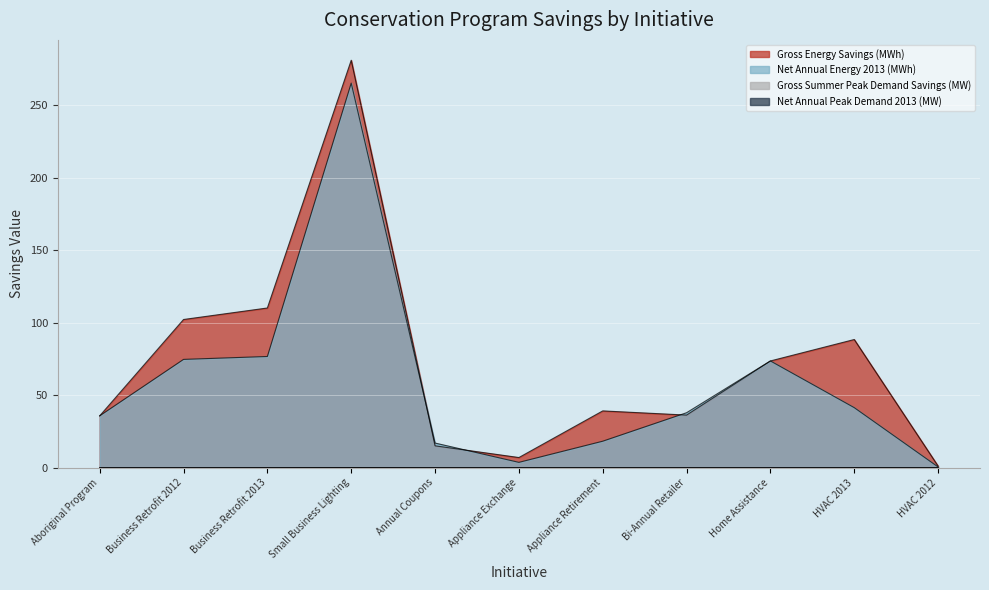

Is the value of Gross Energy Savings (MWh) at HVAC 2012 greater than the value of Gross Summer Peak Demand Savings (MW) at HVAC 2013?

Yes